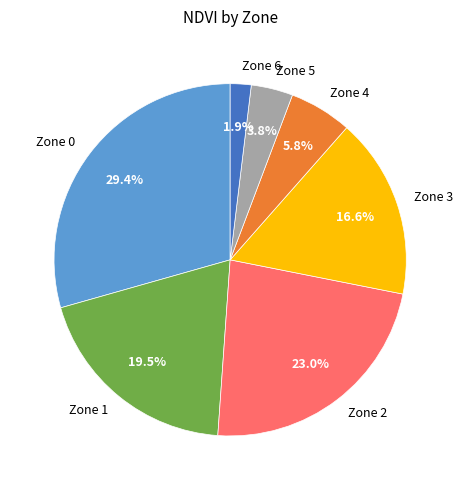

Is it true that Zone 1 is 25% of the pie?

False